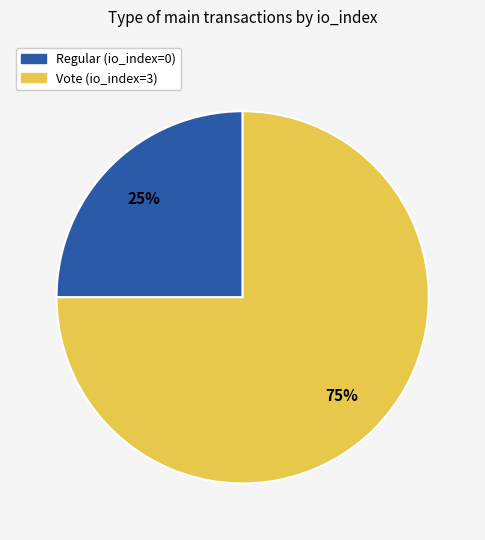

Rank the categories by value from lowest to highest.

Regular (io_index=0), Vote (io_index=3)